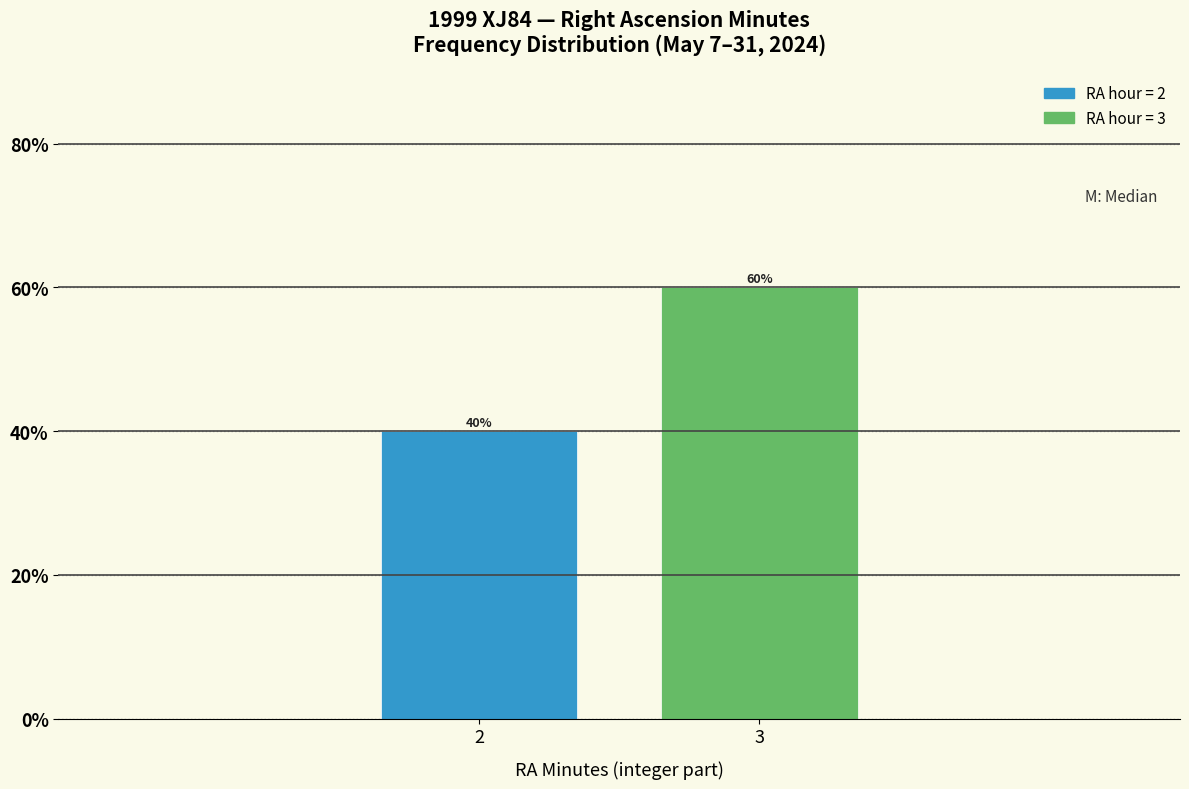

Reading right to left, what are all the values shown in this chart?

3=60	2=40